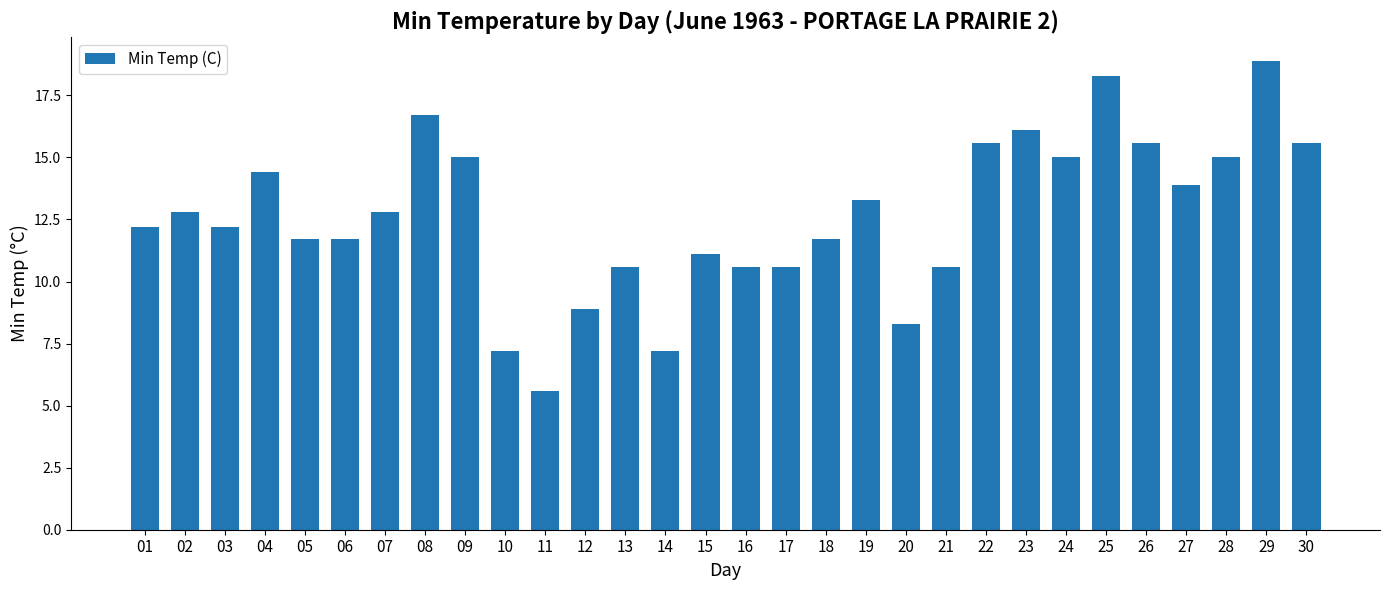

How many values are below 12?

13